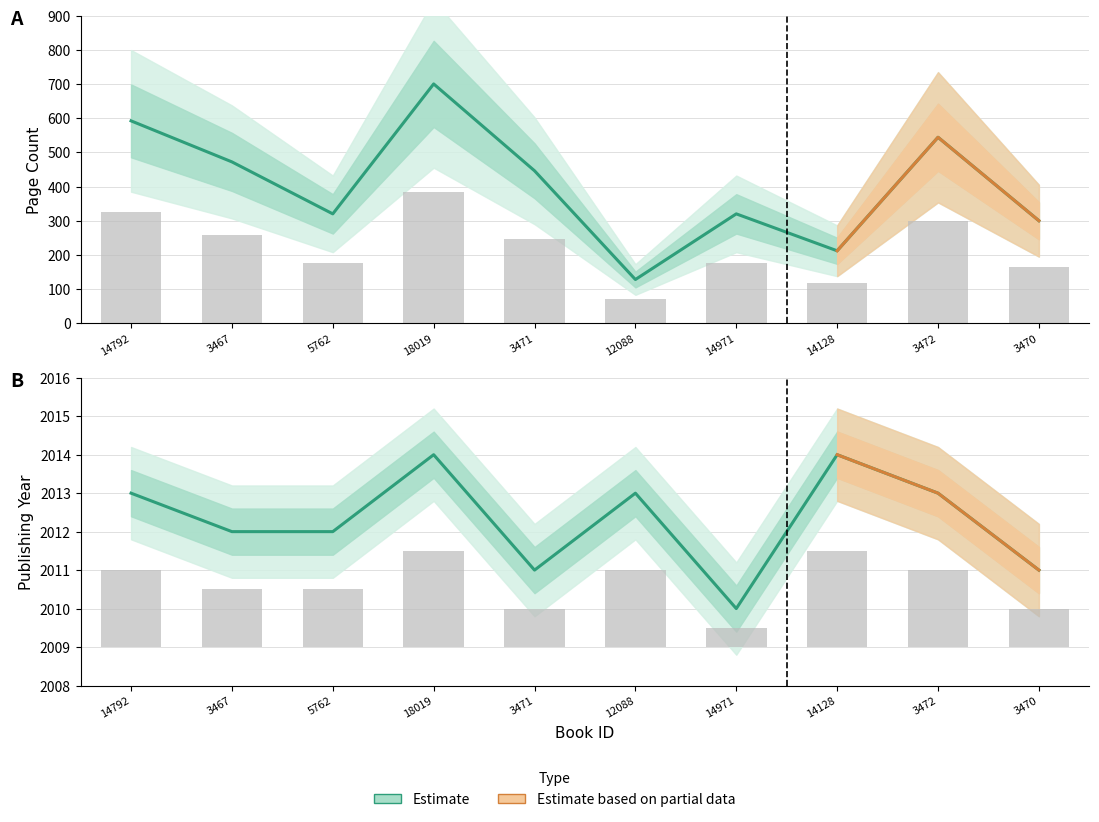

Is it true that publishingYear equals 830 at 5762?

False